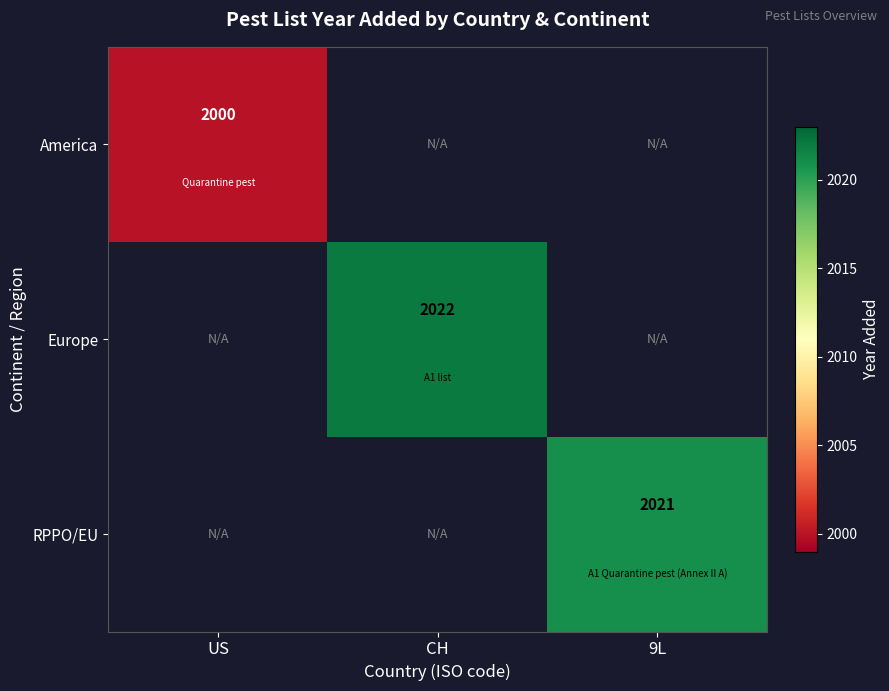

Is it true that RPPO/EU equals 975 at 9L?

False